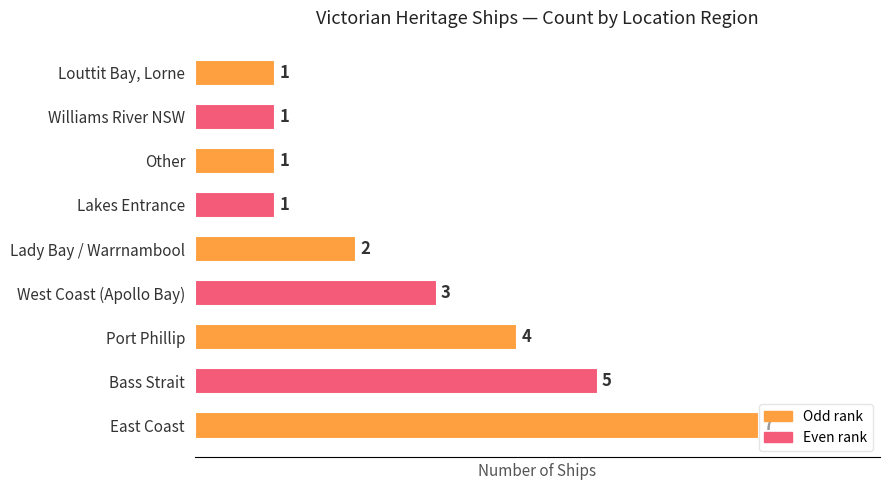

How many values are between 1 and 4?

7